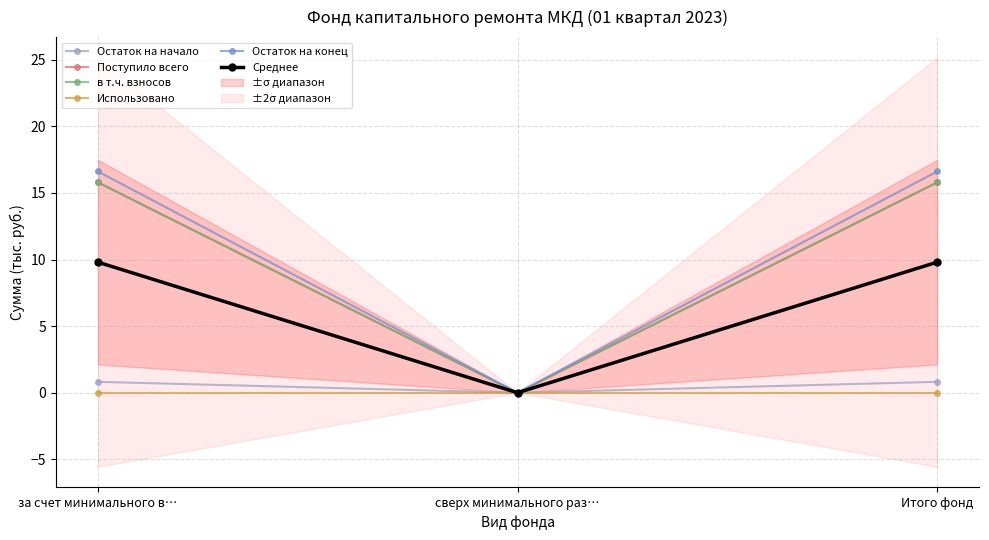

At how many categories does at least one series exceed 14?

2